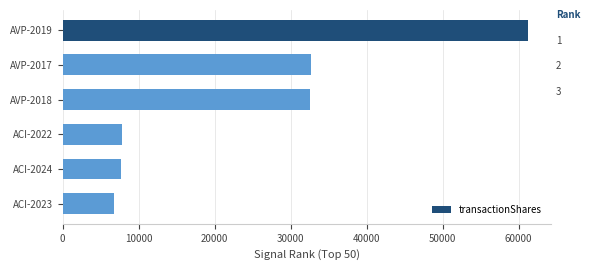

How many bars are there in total?

6